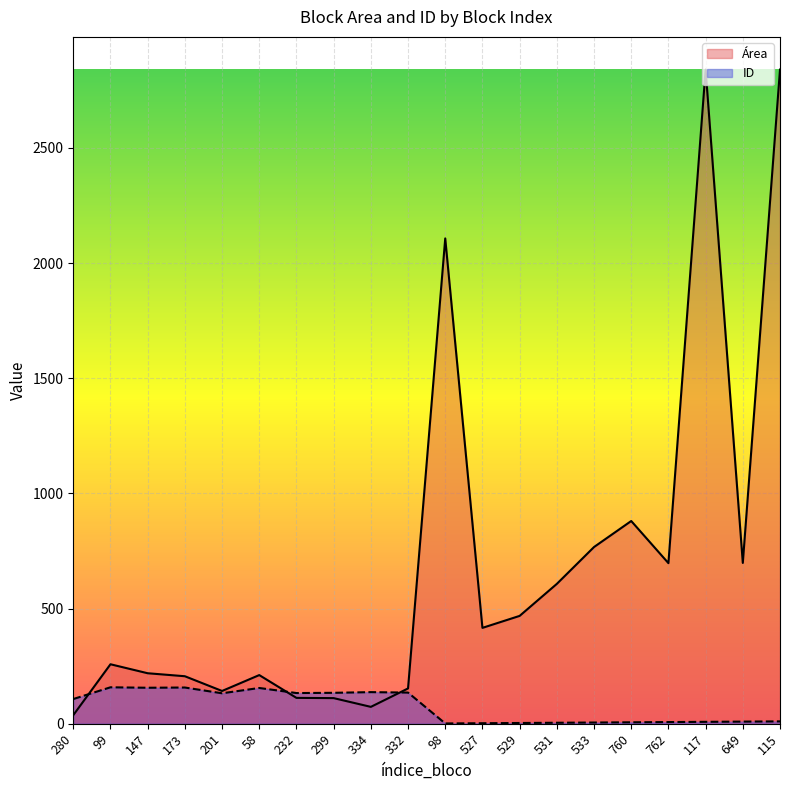

How many intersections are there between Área and ID?

3